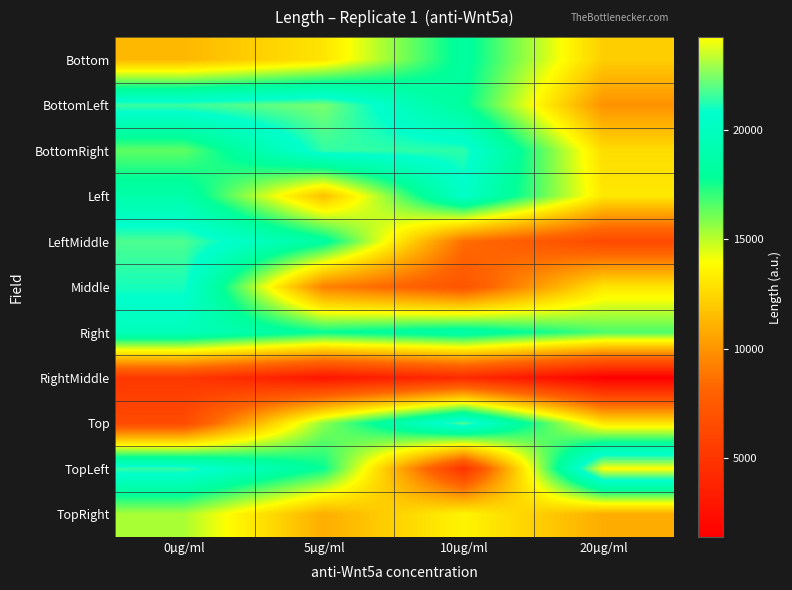

Which series has the largest range (max minus min)?

TopLeft